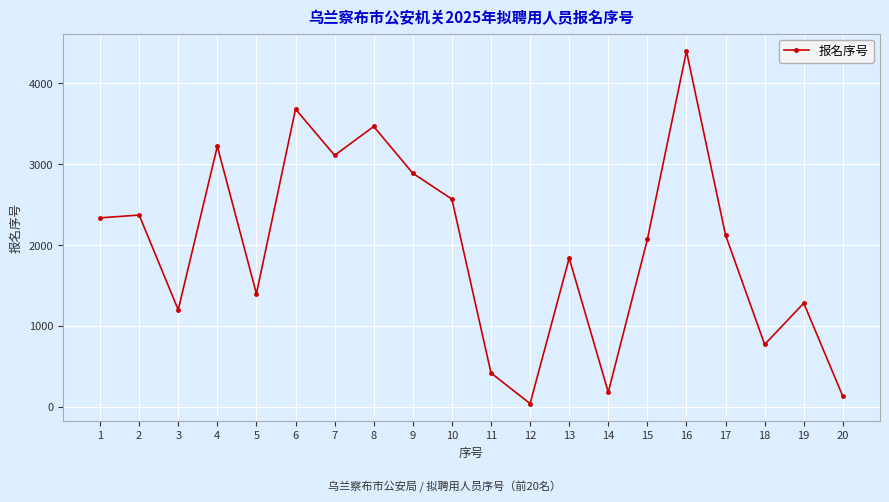

The value at 18 is 771. True or false?

True